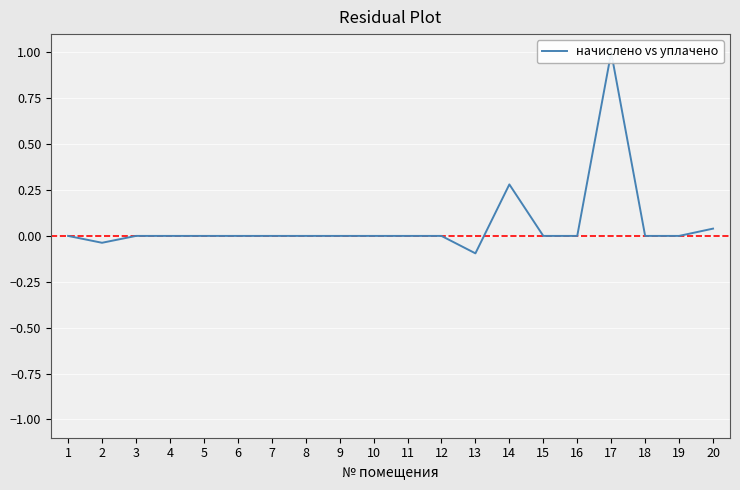

At which label is the value closest to 0?

1